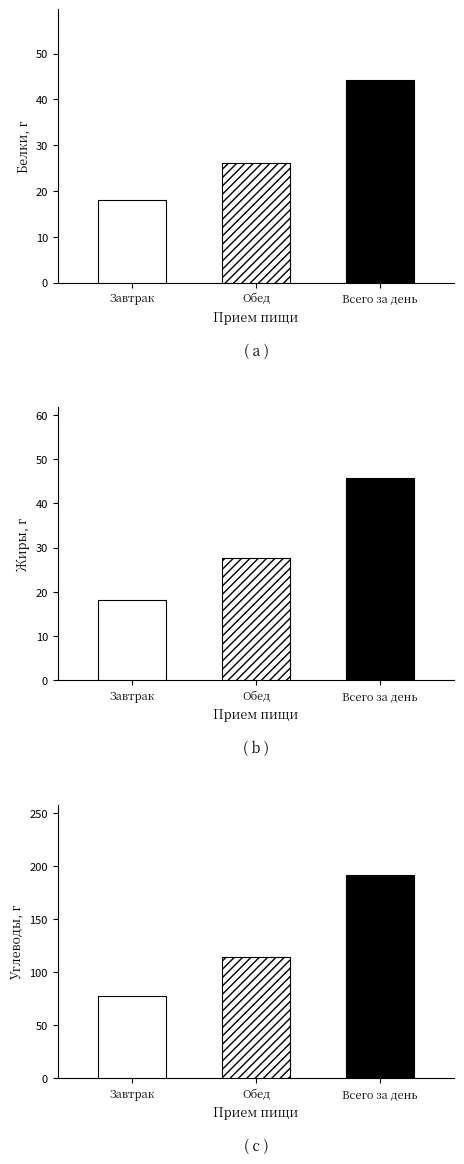

What is the value of the Белки, г bar at the 1st from the left?

18.0